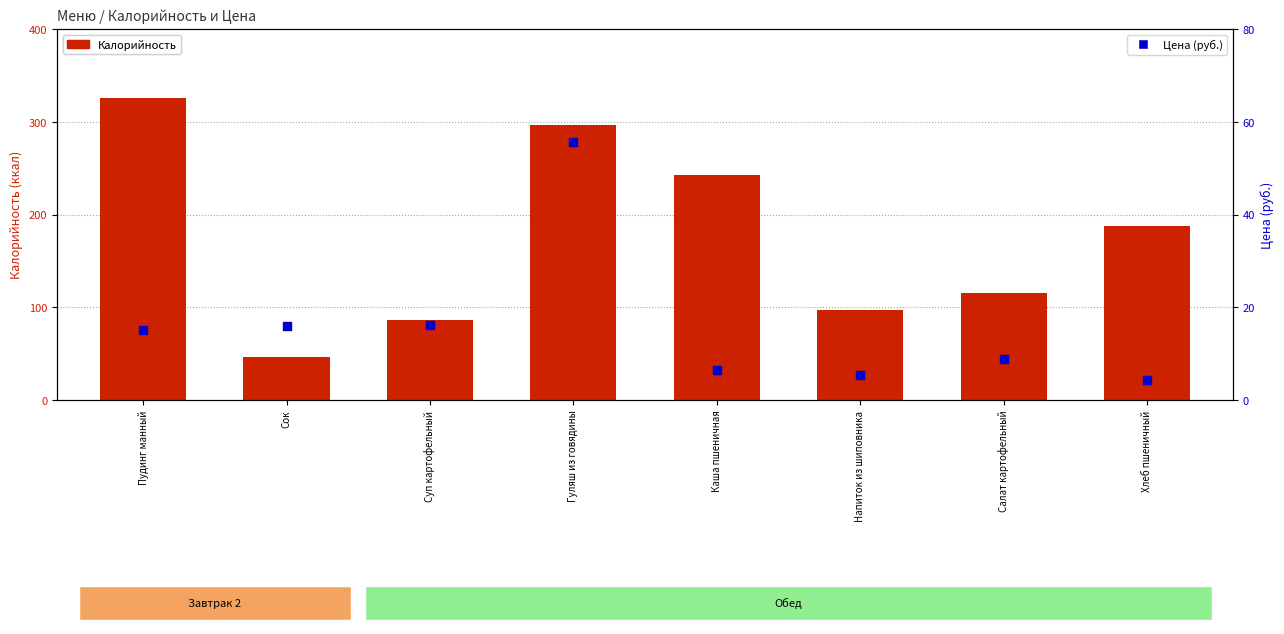

What is the total value across all series at Суп картофельный?

102.5